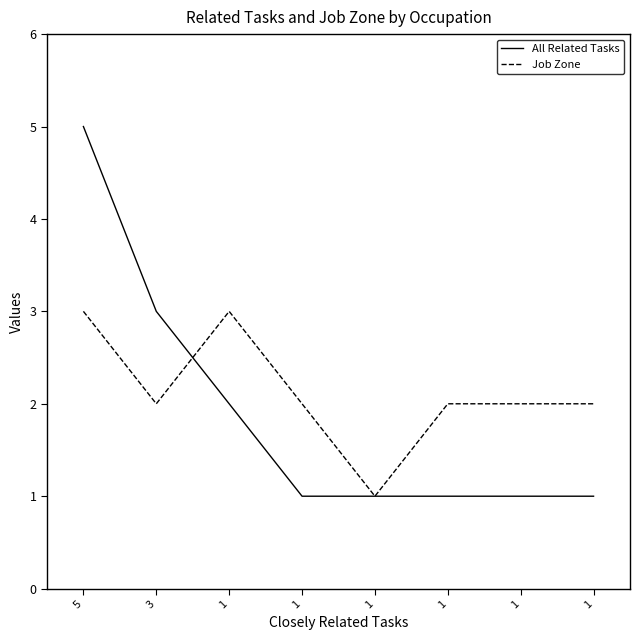

List the series in order of their peak value, lowest first.

Job Zone, All Related Tasks